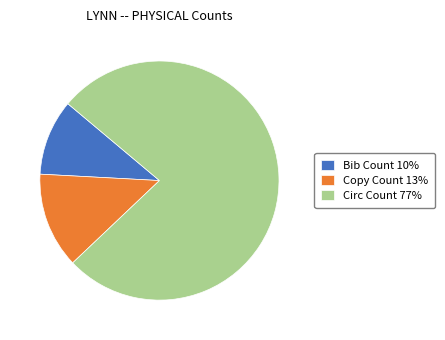

Is it true that Bib Count is 10% of the pie?

True